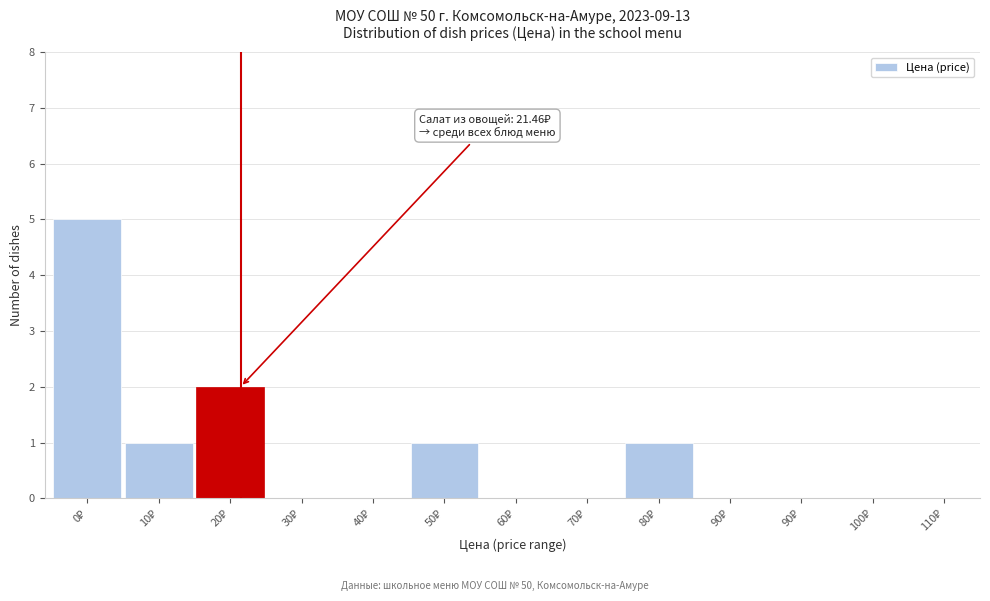

What is the sum of all values?

10